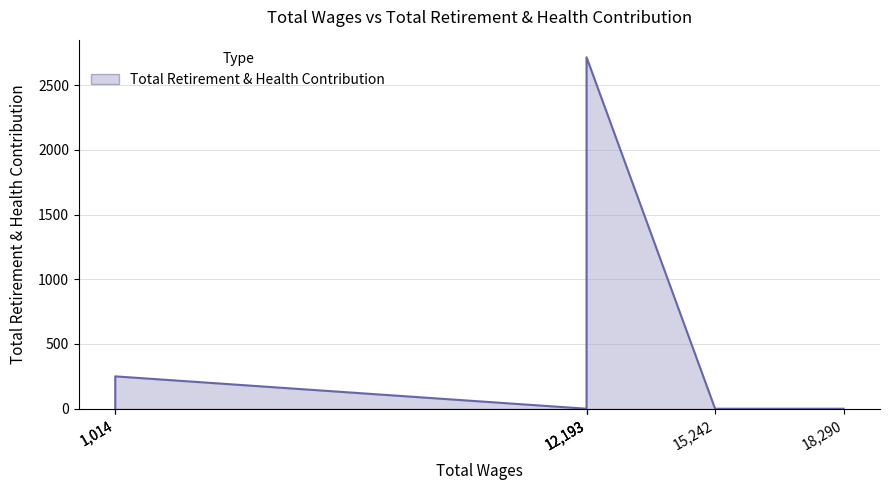

What is the average value?

424